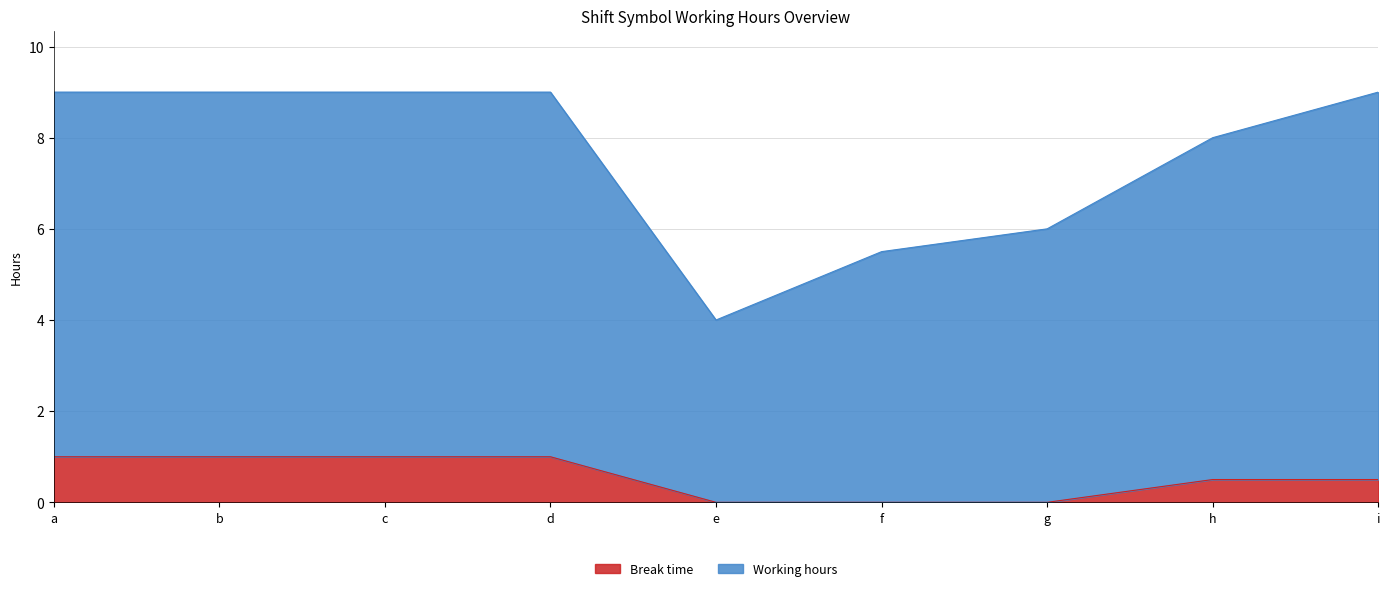

Does the chart have visible grid lines?

Yes